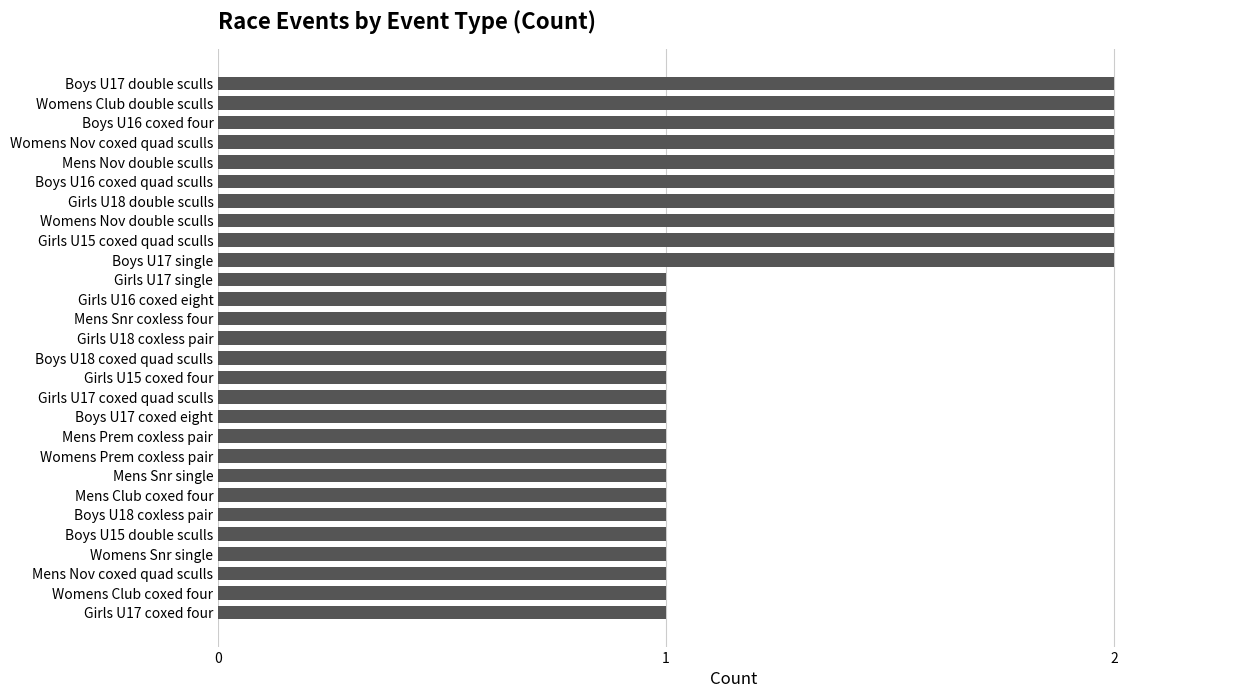

Approximately how many times larger is the value at Girls U15 coxed quad sculls compared to Mens Snr single?

2.0